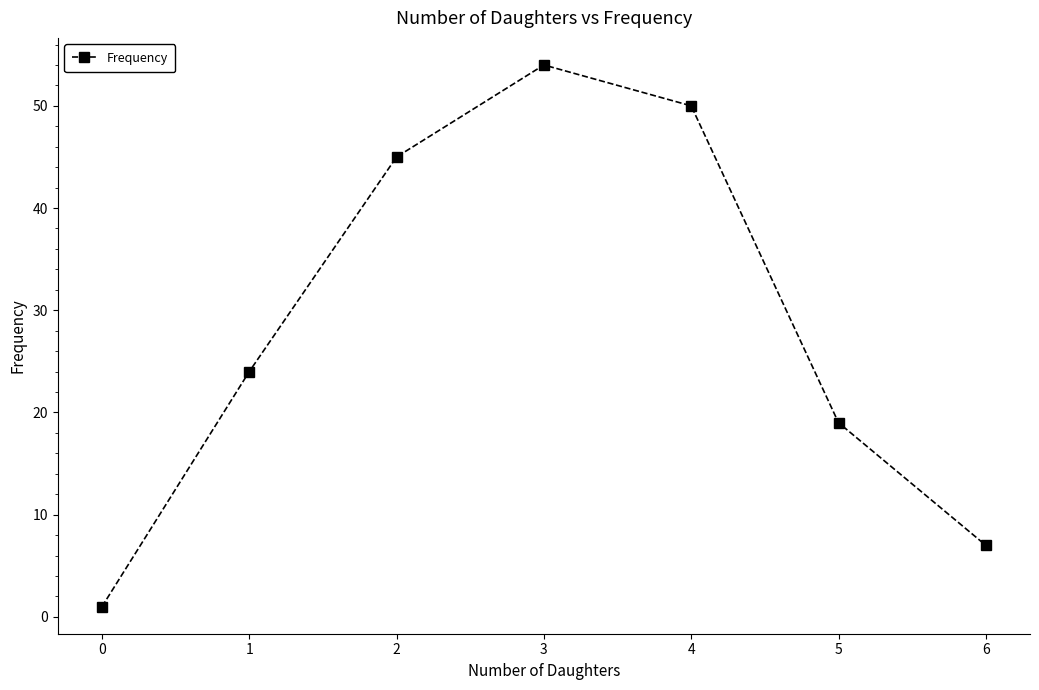

Reading left to right, transcribe all the data shown in this chart.

1	24	45	54	50	19	7